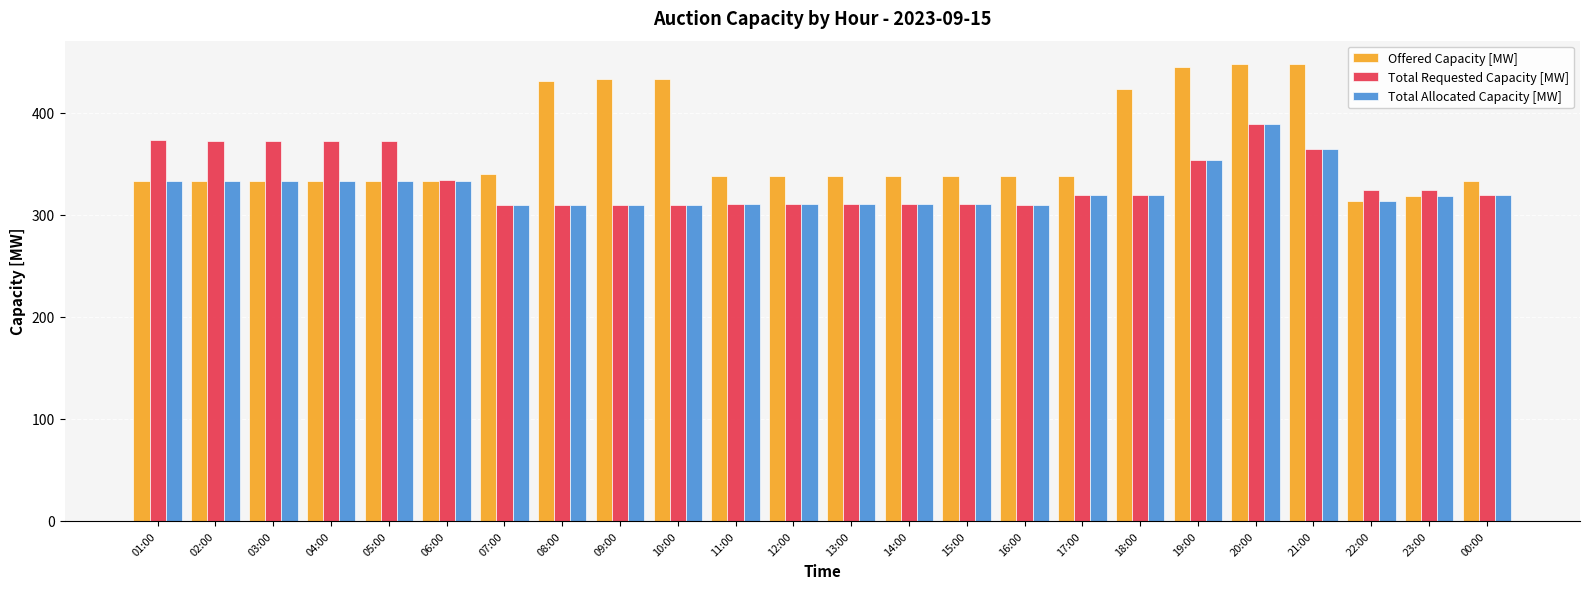

The value of Offered Capacity [MW] at 15:00 is 338. True or false?

True